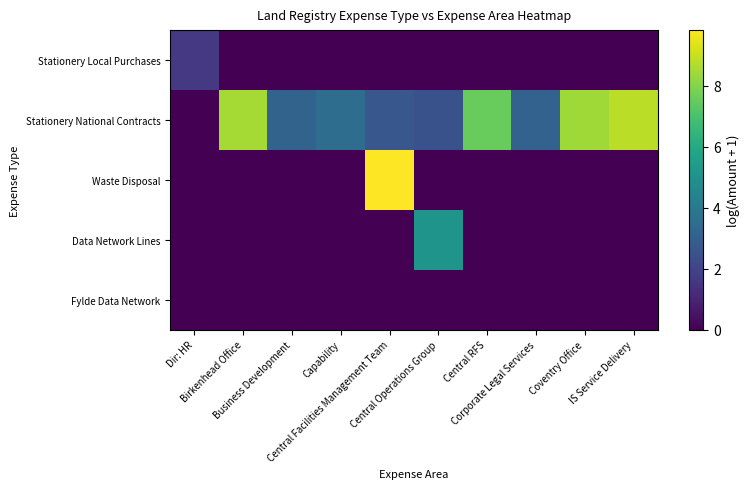

Reading left to right, transcribe all the data shown in this chart.

Stationery Local Purchases: Dir: HR=1.6	Birkenhead Office=0.0	Business Development=0.0	Capability=0.0	Central Facilities Management Team=0.0	Central Operations Group=0.0	Central RFS=0.0	Corporate Legal Services=0.0	Coventry Office=0.0	IS Service Delivery=0.0
Stationery National Contracts: Dir: HR=0.0	Birkenhead Office=8.5	Business Development=3.1	Capability=3.5	Central Facilities Management Team=2.7	Central Operations Group=2.5	Central RFS=7.5	Corporate Legal Services=3.1	Coventry Office=8.4	IS Service Delivery=8.8
Waste Disposal: Dir: HR=0.0	Birkenhead Office=0.0	Business Development=0.0	Capability=0.0	Central Facilities Management Team=9.8	Central Operations Group=0.0	Central RFS=0.0	Corporate Legal Services=0.0	Coventry Office=0.0	IS Service Delivery=0.0
Data Network Lines: Dir: HR=0.0	Birkenhead Office=0.0	Business Development=0.0	Capability=0.0	Central Facilities Management Team=0.0	Central Operations Group=5.1	Central RFS=0.0	Corporate Legal Services=0.0	Coventry Office=0.0	IS Service Delivery=0.0
Fylde Data Network: Dir: HR=0.0	Birkenhead Office=0.0	Business Development=0.0	Capability=0.0	Central Facilities Management Team=0.0	Central Operations Group=0.0	Central RFS=0.0	Corporate Legal Services=0.0	Coventry Office=0.0	IS Service Delivery=0.0